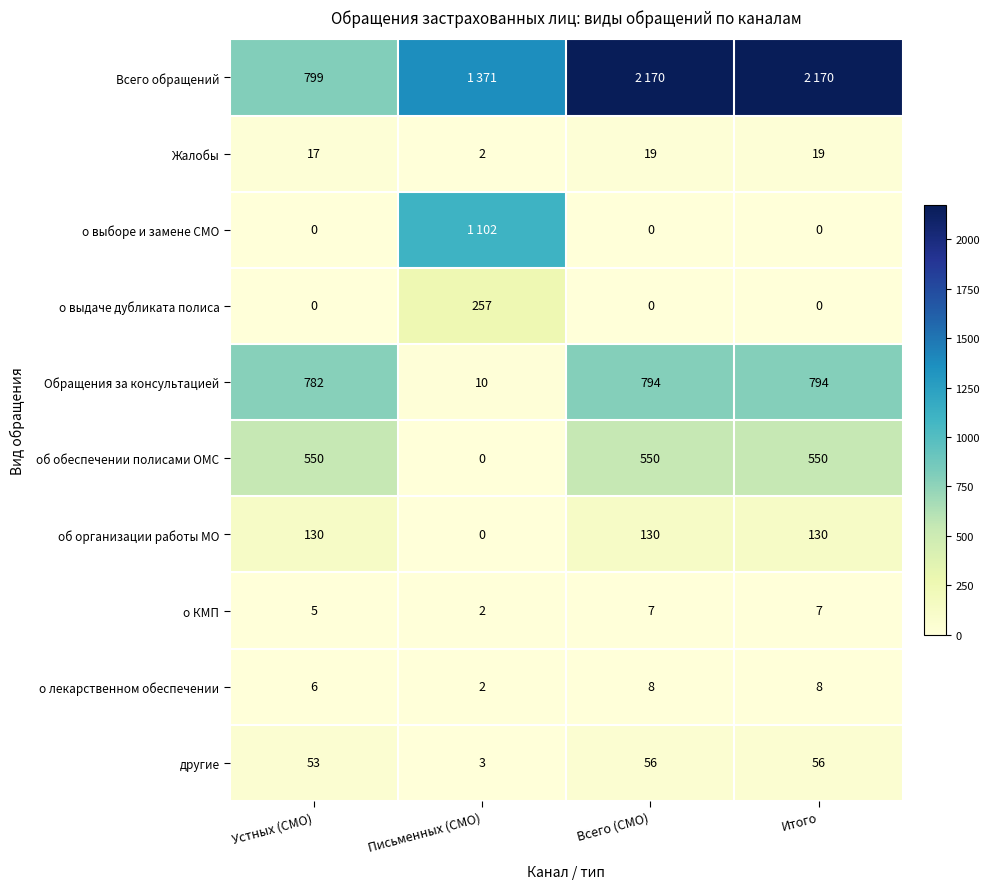

The value of об обеспечении полисами ОМС at Итого is 346. True or false?

False